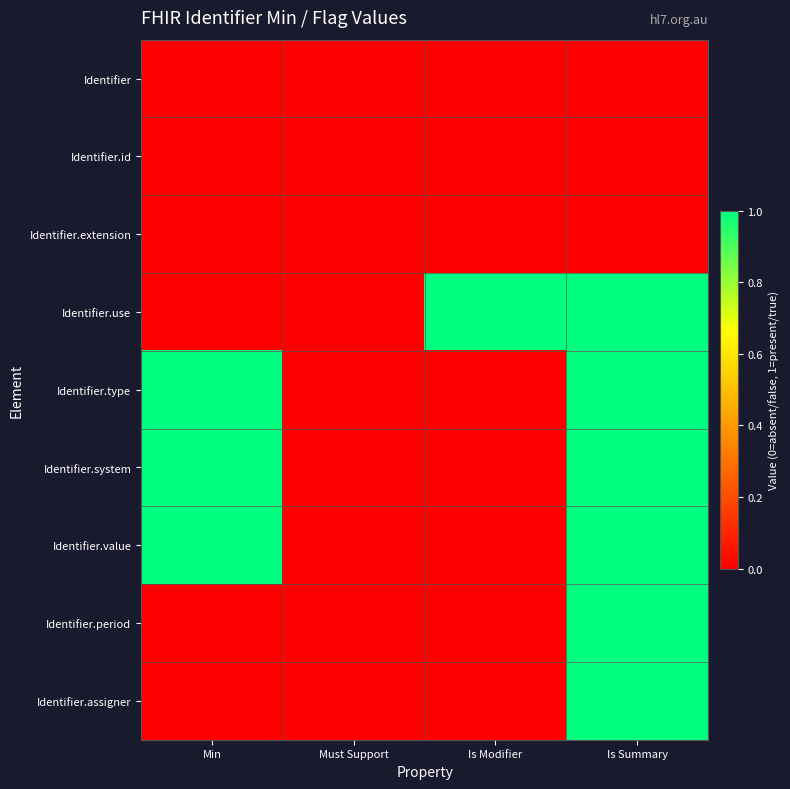

Rank the series at Min from lowest to highest value.

Identifier, Identifier.id, Identifier.extension, Identifier.use, Identifier.period, Identifier.assigner, Identifier.type, Identifier.system, Identifier.value